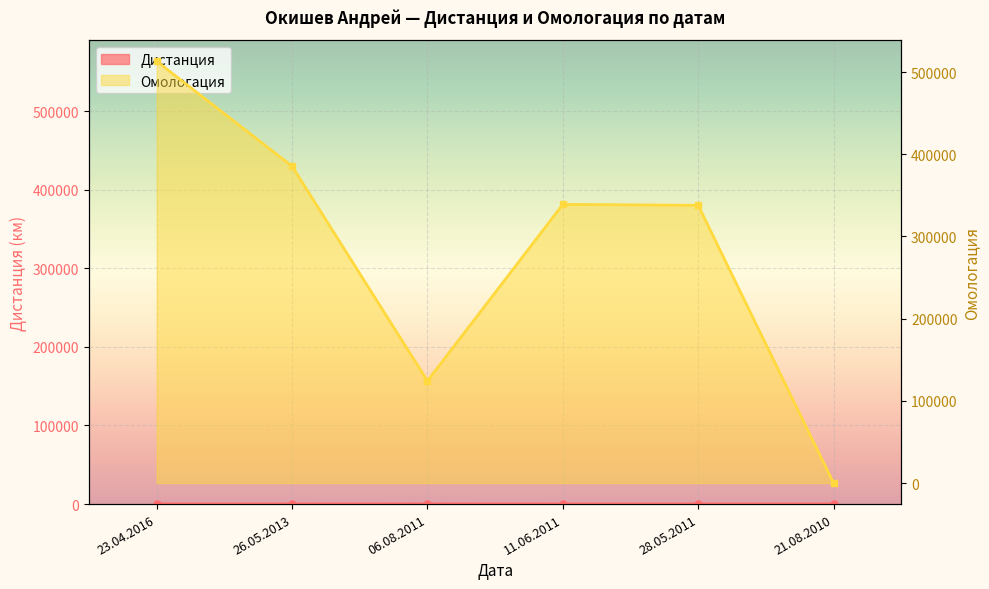

Rank the series by their maximum value, from lowest to highest.

Дистанция, Омологация